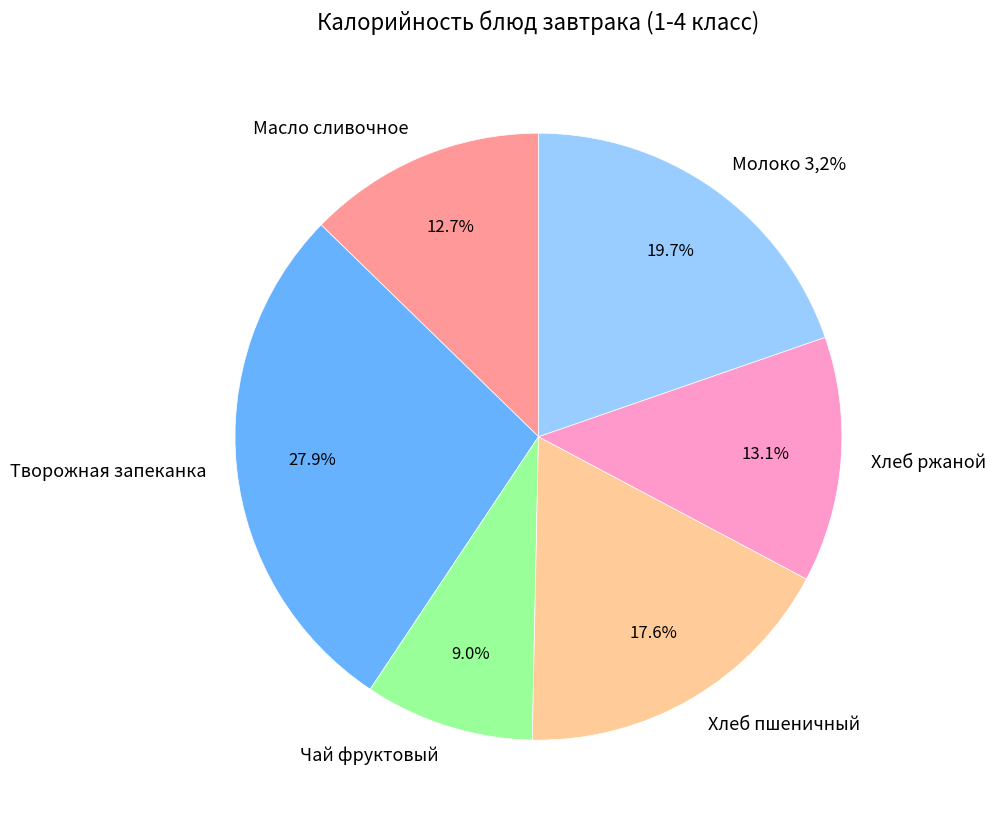

Which category has the biggest portion of the pie?

Творожная запеканка